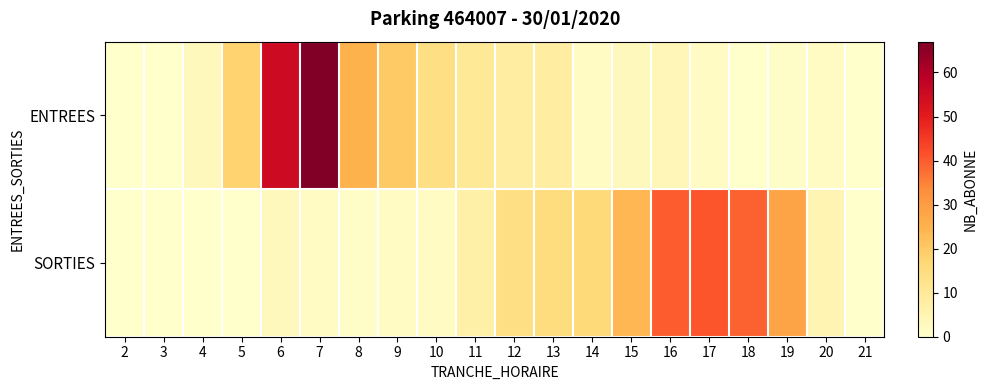

Reading left to right, list all the values displayed in this chart.

ENTREES: 2=0	3=0	4=3	5=18	6=55	7=67	8=25	9=20	10=14	11=10	12=8	13=8	14=2	15=3	16=4	17=2	18=0	19=1	20=2	21=0
SORTIES: 2=0	3=0	4=0	5=0	6=3	7=2	8=1	9=2	10=2	11=7	12=14	13=15	14=16	15=24	16=40	17=41	18=39	19=28	20=5	21=0